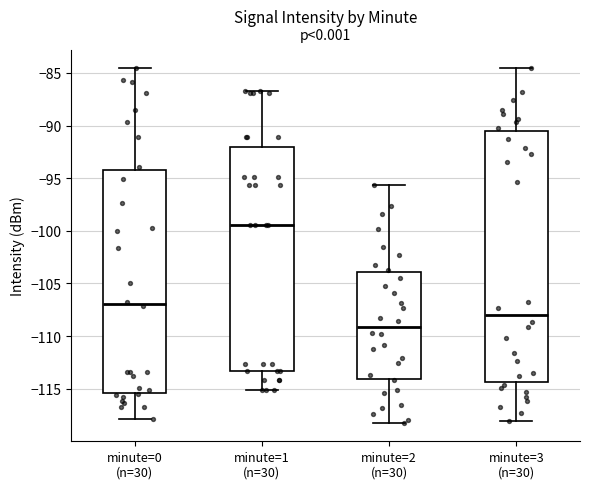

Reading left to right, transcribe this box plot: for each box, give where its median line is, the range the box spans, and where its two whiskers end, as read against the y-axis. The values are not printed on the chart, so give them approximately, as read against the axis.

minute=0 (n=30): median -107.0, box -115.5 to -94.0, whiskers -118.0 to -84.5
minute=1 (n=30): median -99.5, box -113.5 to -92.0, whiskers -115.0 to -86.5
minute=2 (n=30): median -109.0, box -114.0 to -104.0, whiskers -118.5 to -95.5
minute=3 (n=30): median -108.0, box -114.5 to -90.5, whiskers -118.0 to -84.5